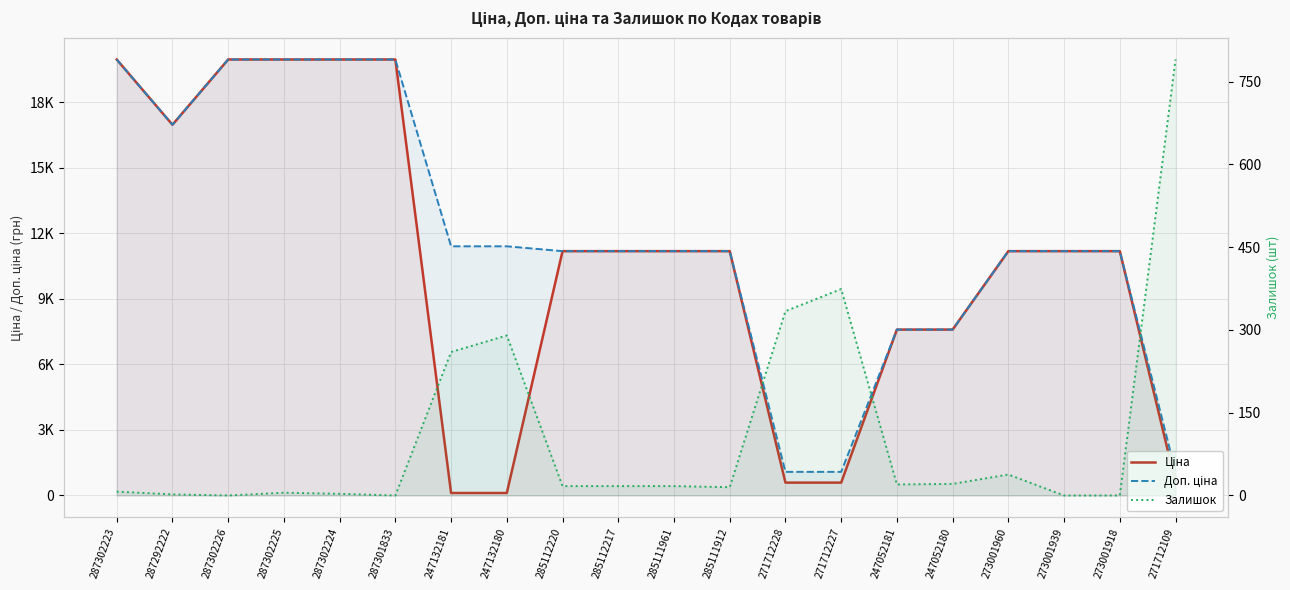

What is the label of the 3rd point from the left?

287302226